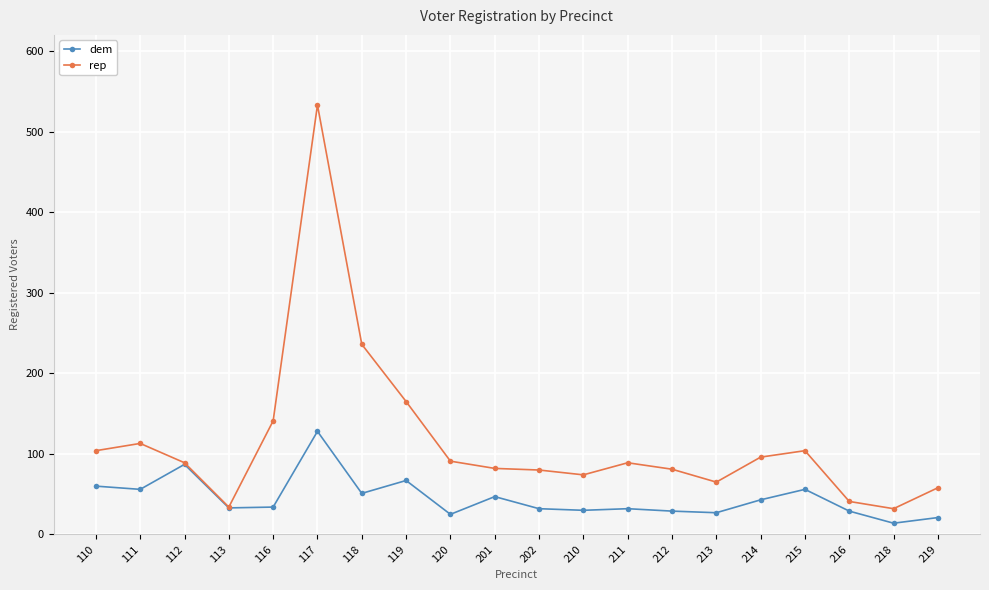

At how many categories does at least one series exceed 148?

3